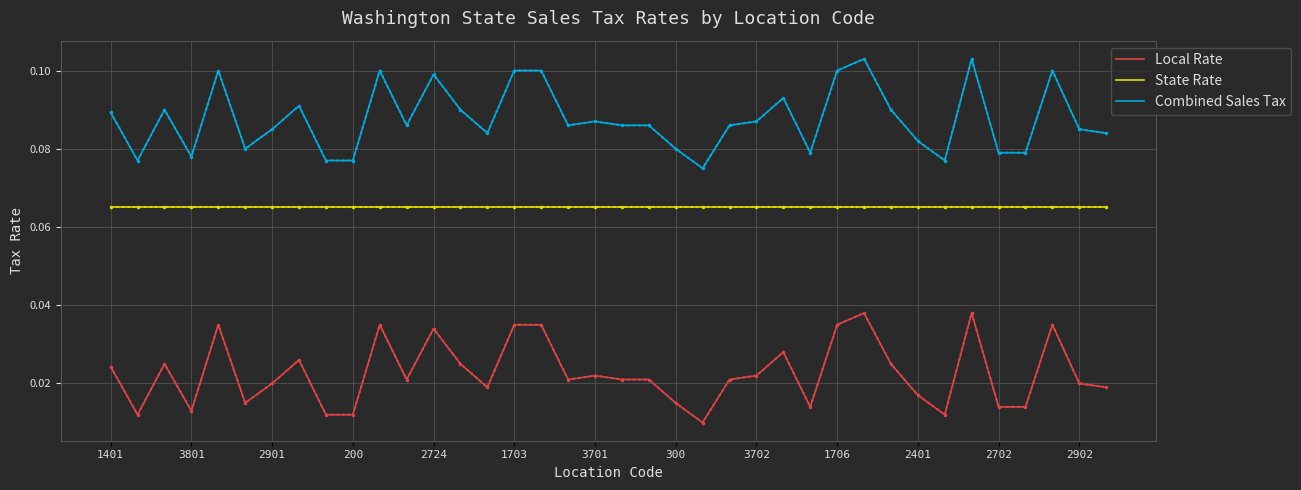

True or false: State Rate and Local Rate intersect in this chart.

False